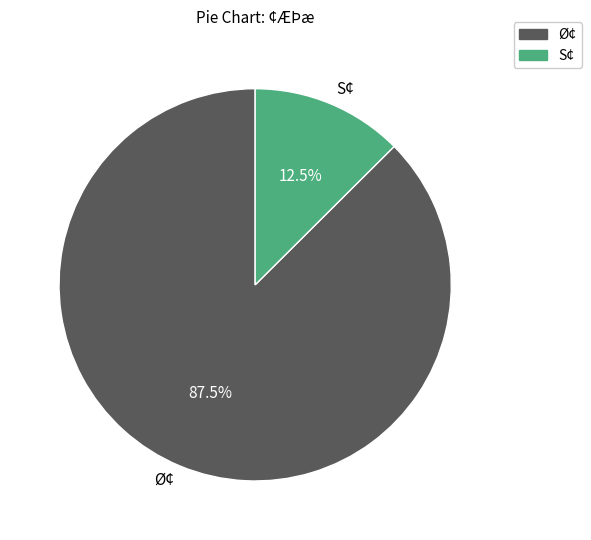

Is there any slice that represents more than half of the pie?

Yes